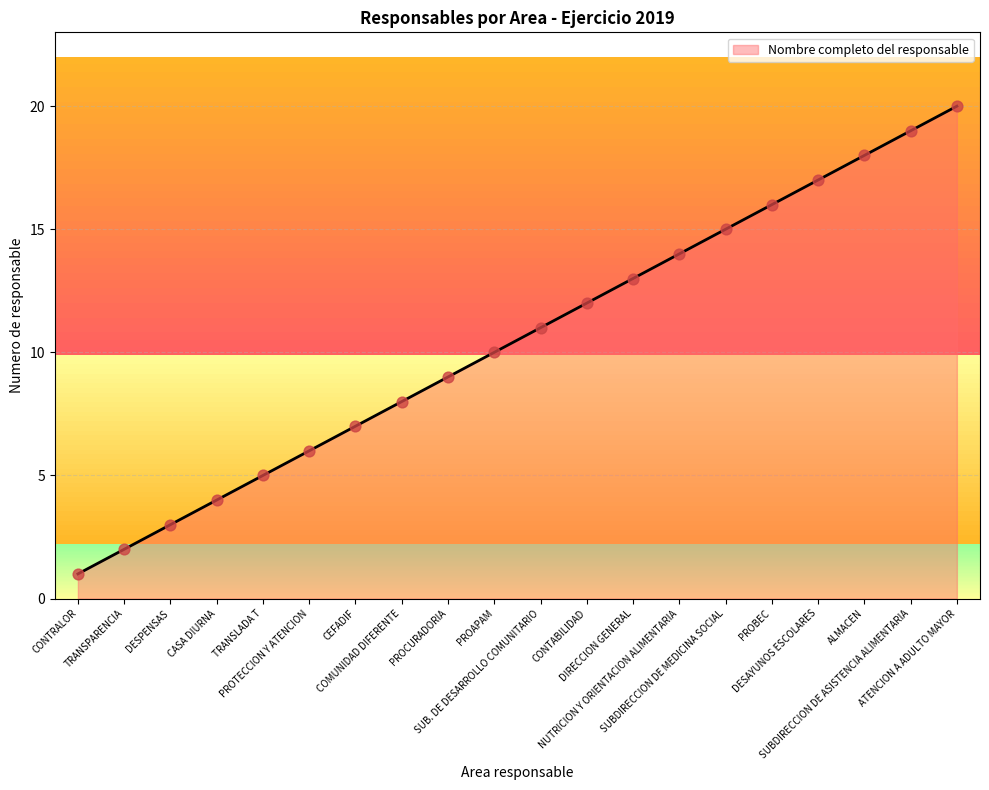

What is the change in value from SUB. DE DESARROLLO COMUNITARIO to DIRECCION GENERAL?

+2